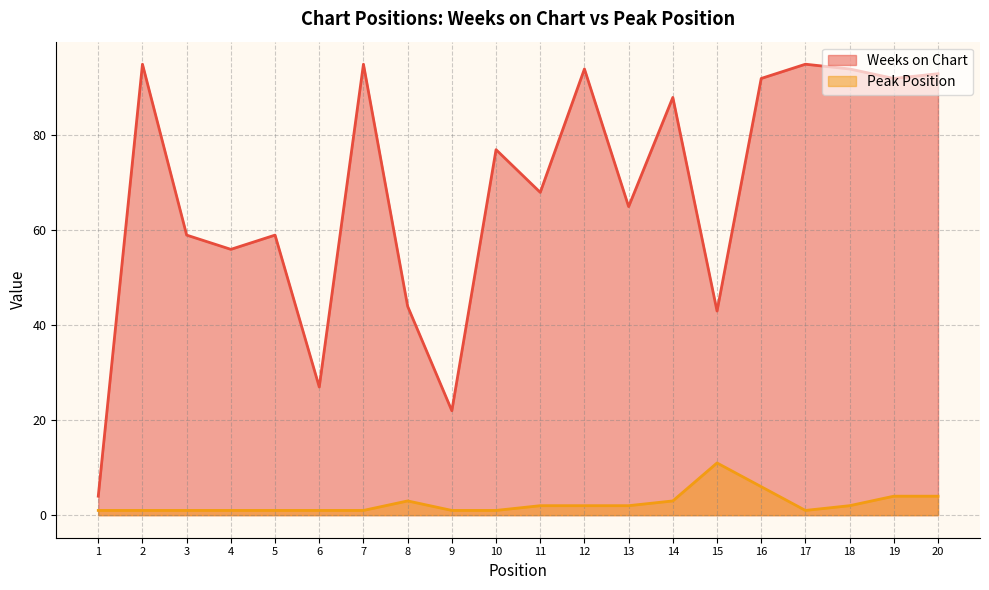

List the series in order of their overall mean, highest first.

Weeks on Chart, Peak Position